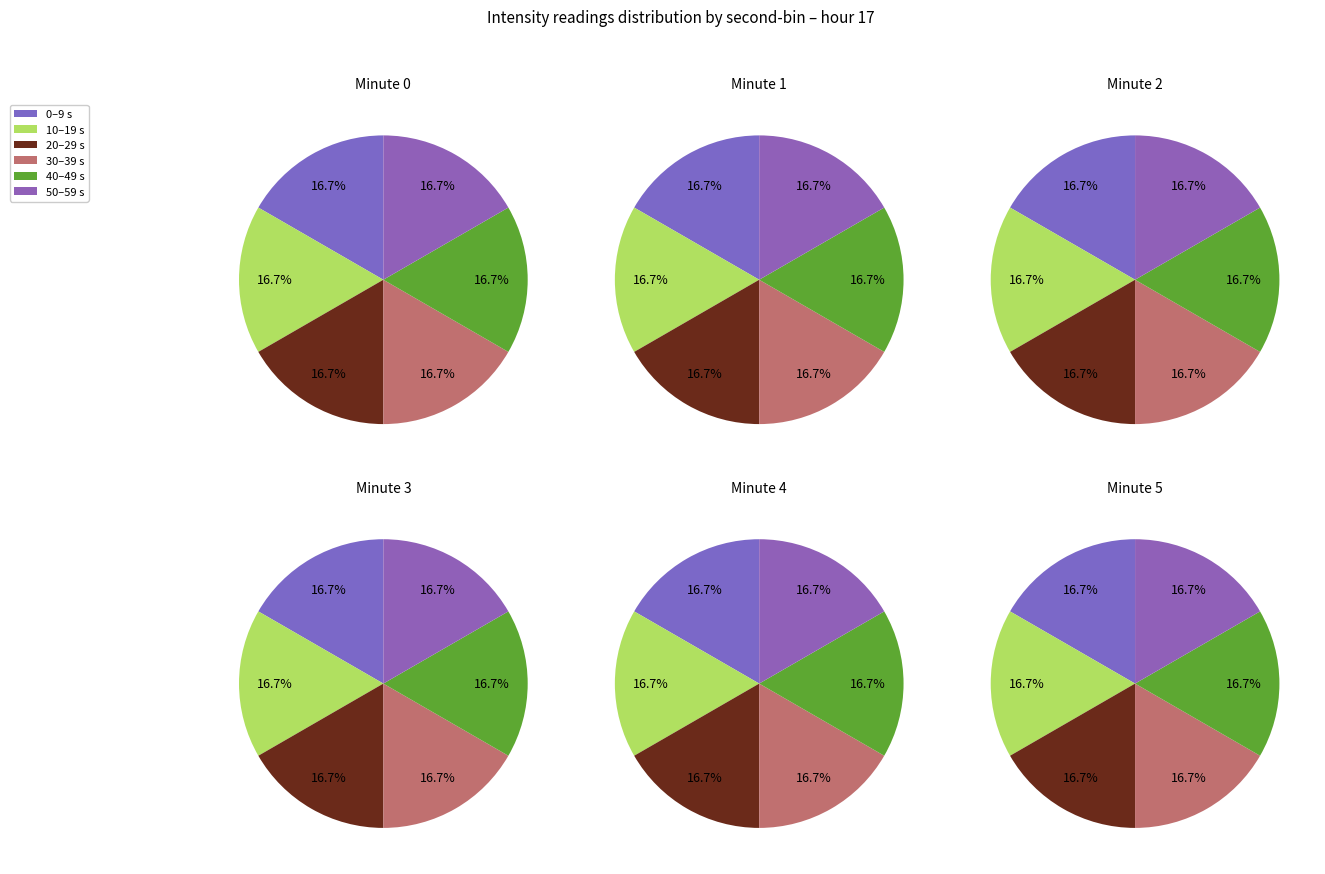

Rank the series at 1 from lowest to highest value.

40-49s, 50-59s, 30-39s, 0-9s, 10-19s, 20-29s